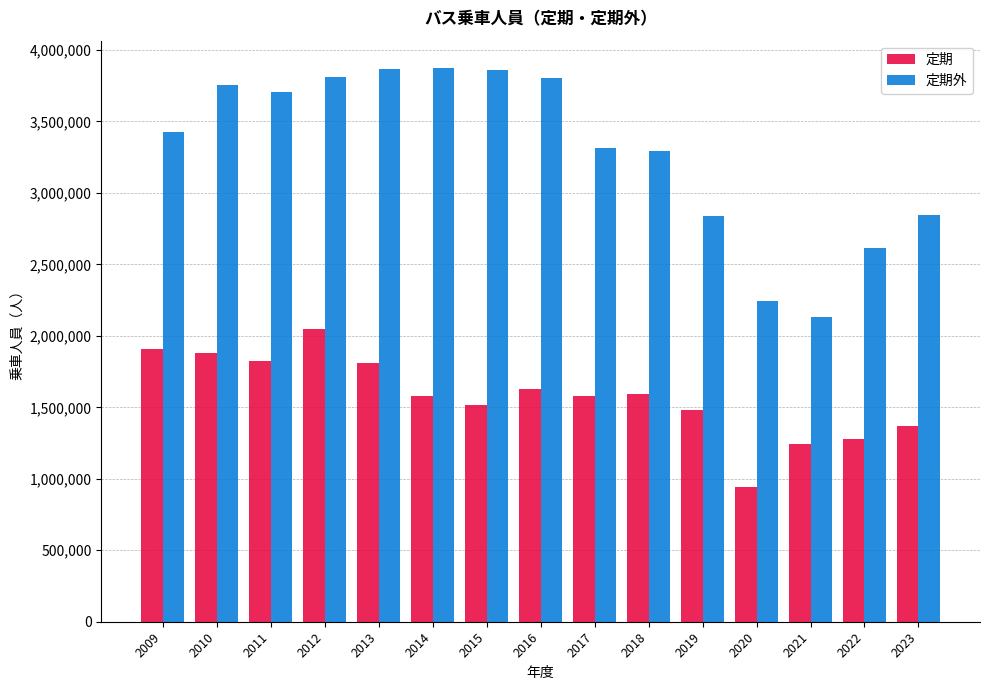

What is the sum of the 定期 values at 2019 and 2022?

2757606